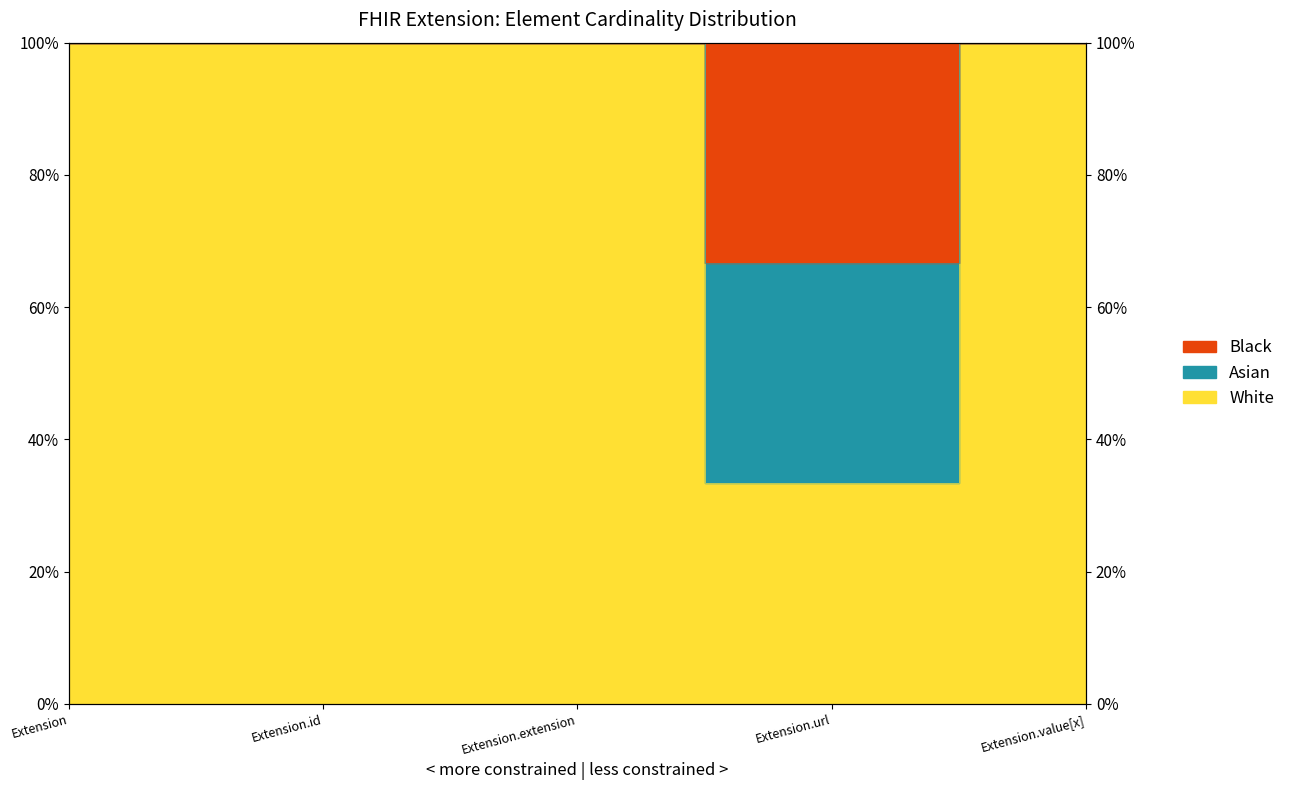

At Extension.extension, list the series in order from largest to smallest.

White, Asian